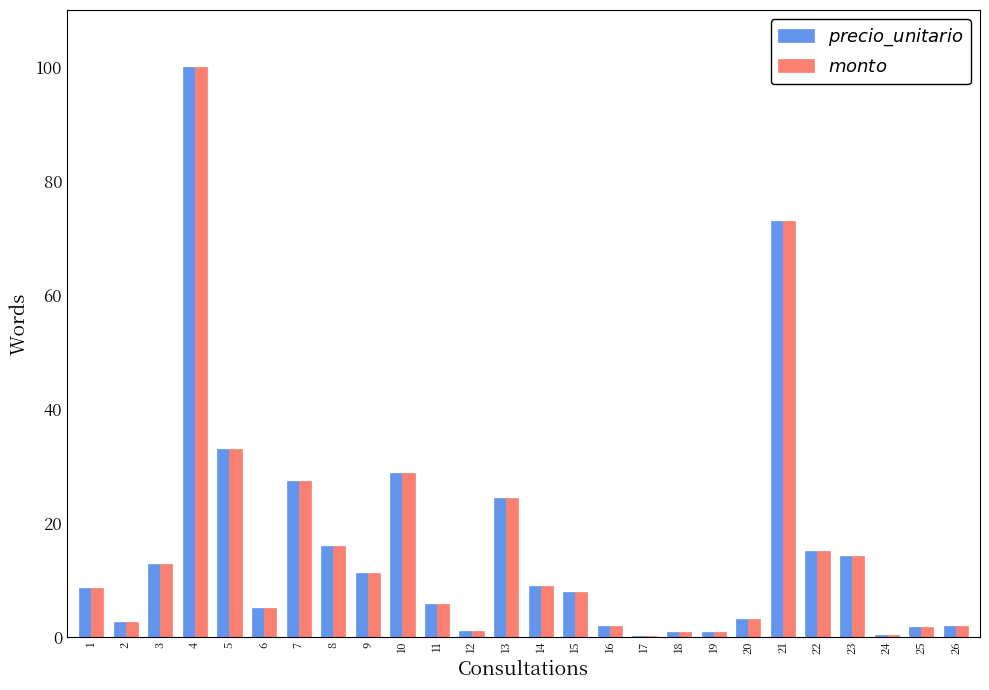

Read the $monto$ value at 5.

33.1